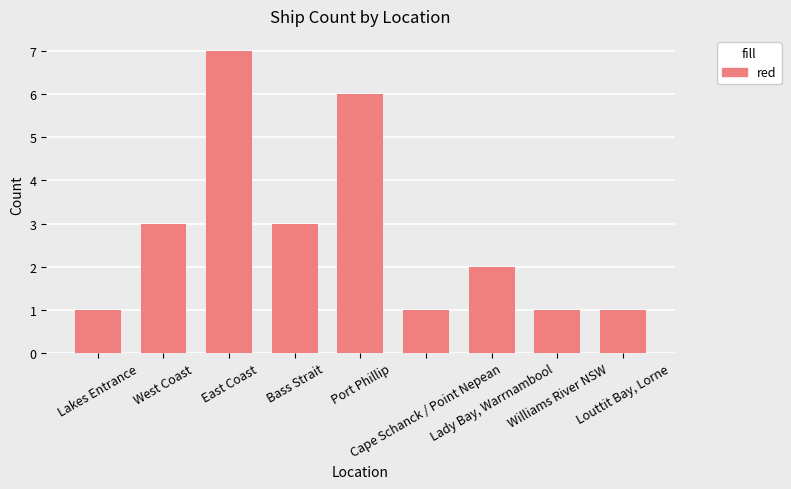

Are the bars horizontal?

No